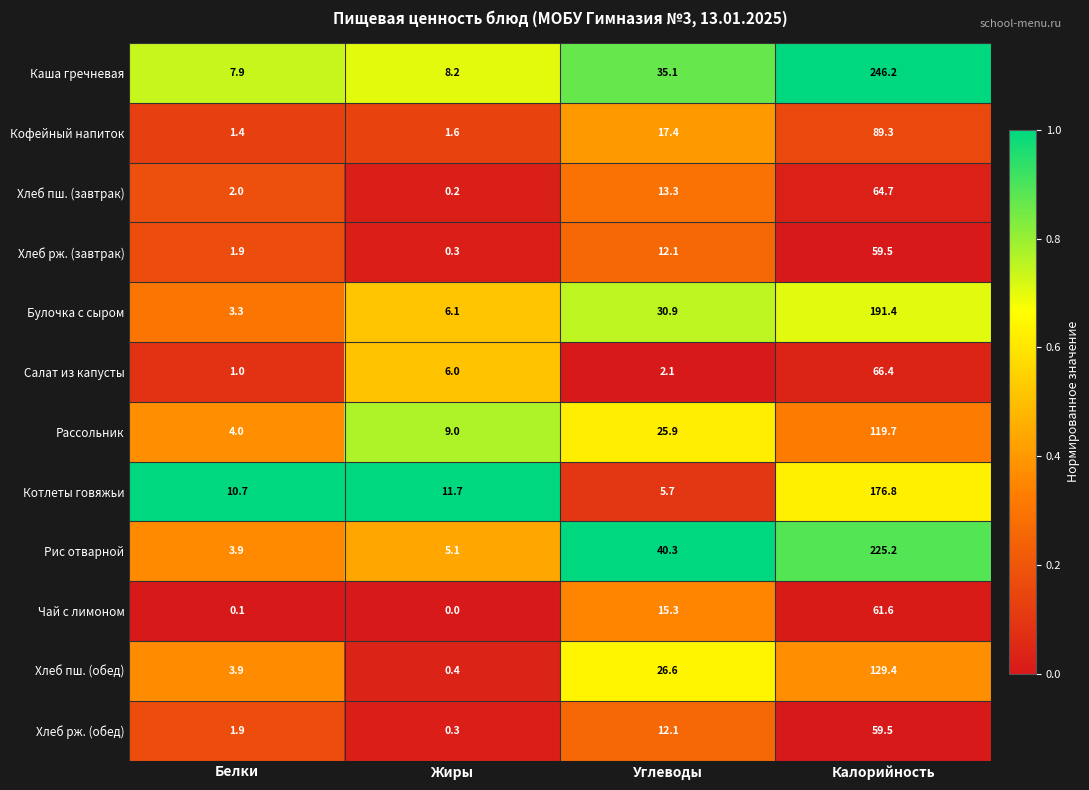

What is the difference between the Хлеб пш. (завтрак) values at Жиры and Белки?

1.8